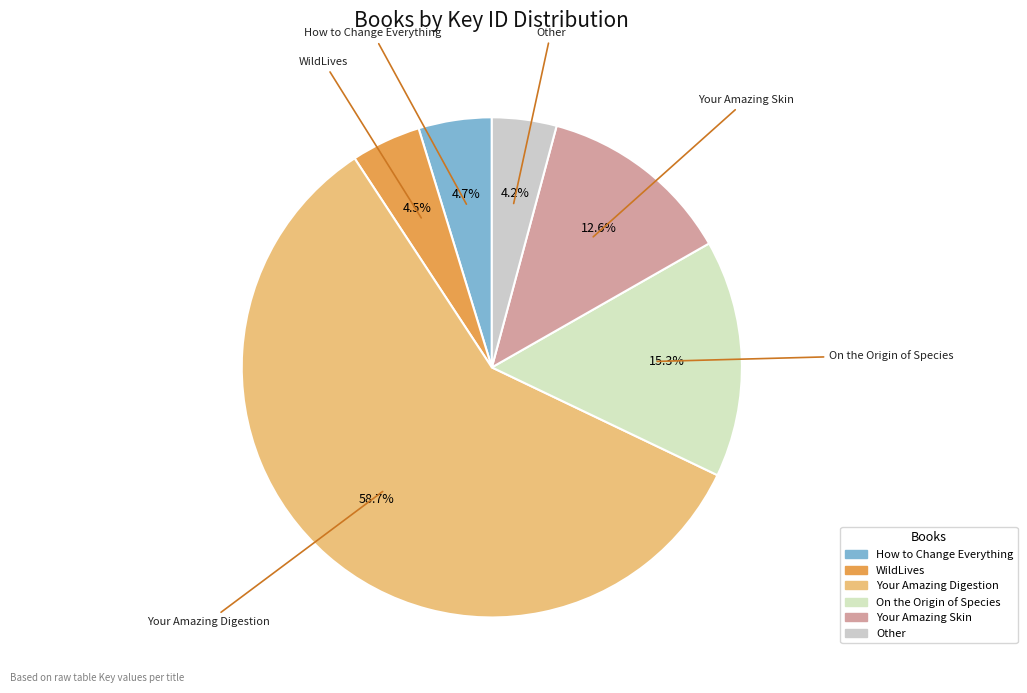

Count the number of slices in the pie.

6